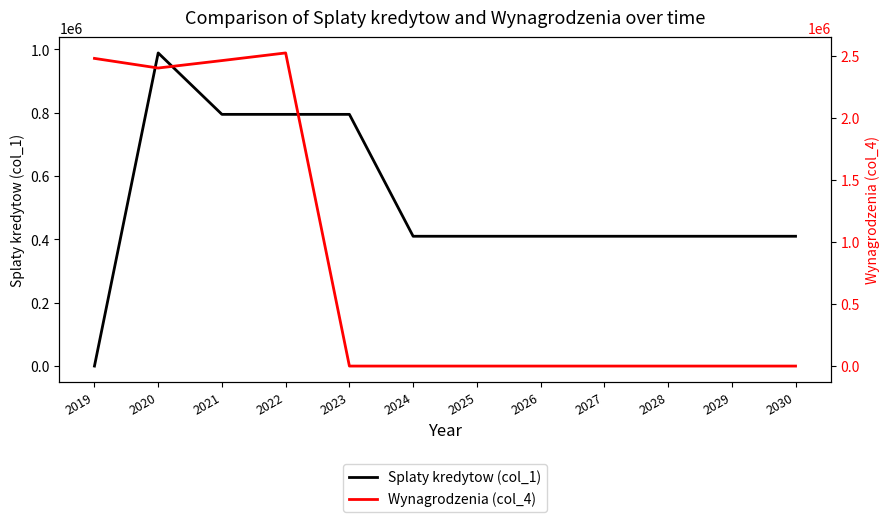

What is the sum of all Splaty kredytow (col_1) values?

6244000